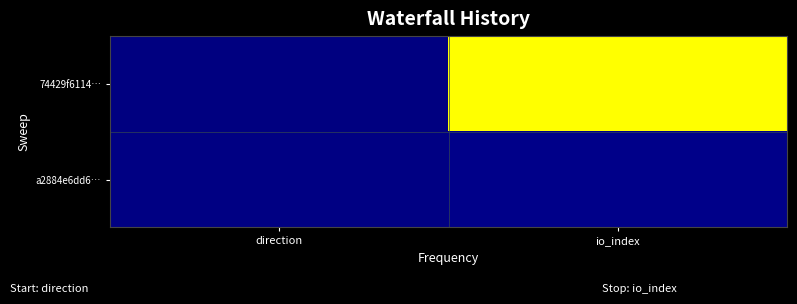

What is the difference between the highest and lowest values at io_index?

304